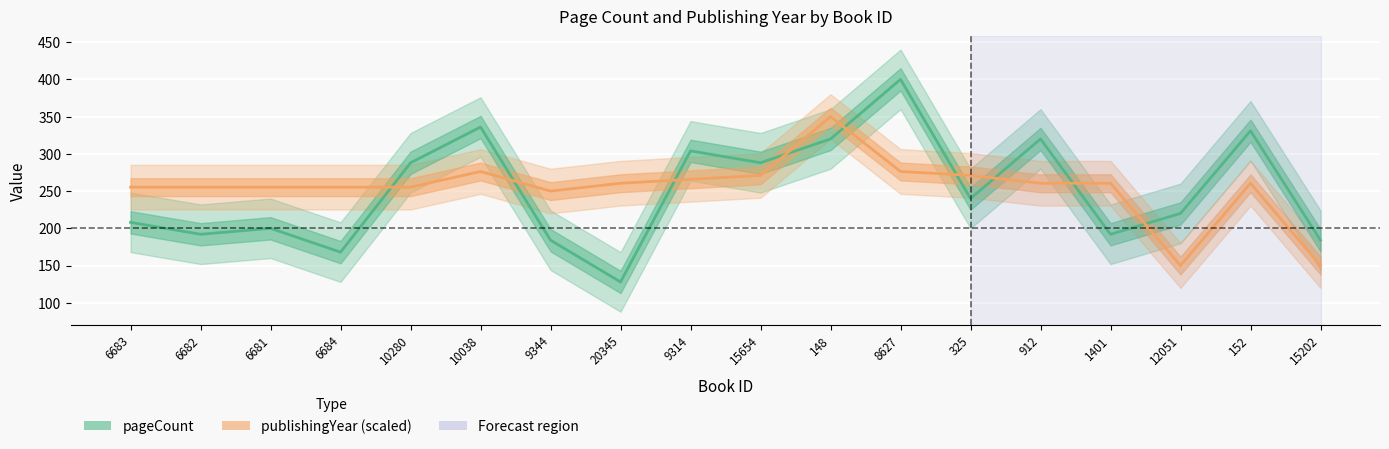

What is the label of the 16th point from the left?

12051